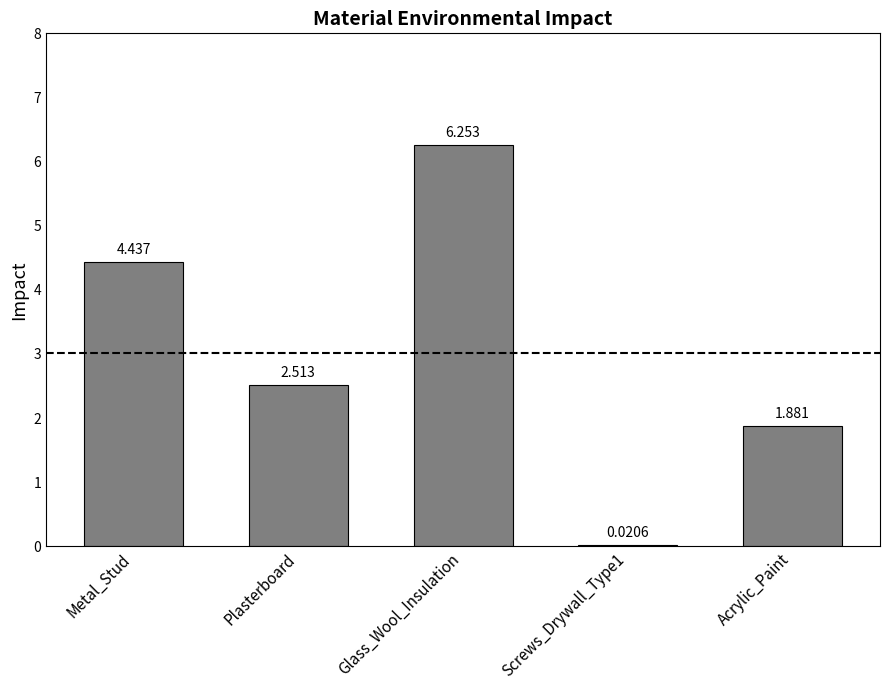

How many data points does each series have?

5